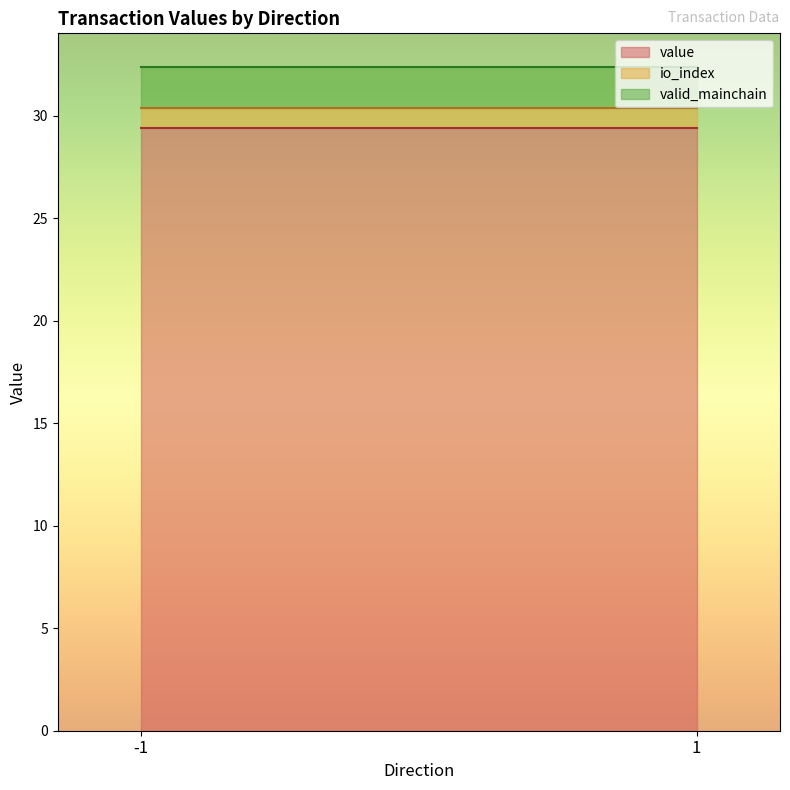

True or false: io_index and valid_mainchain intersect in this chart.

False